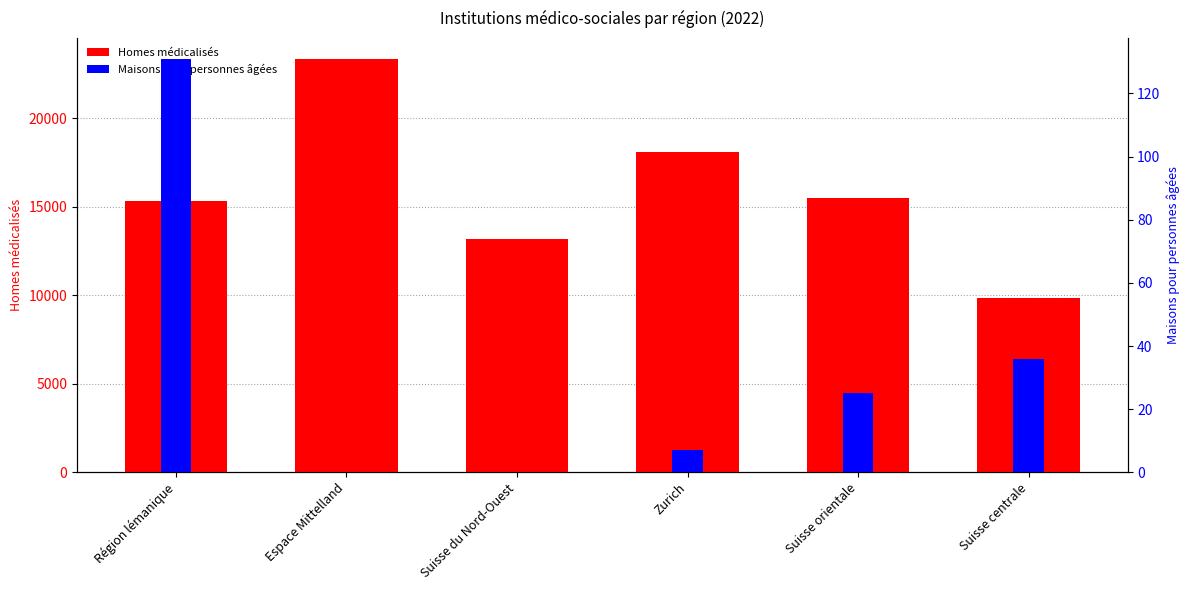

Is it true that Homes médicalisés equals 13193 at Suisse du Nord-Ouest?

True